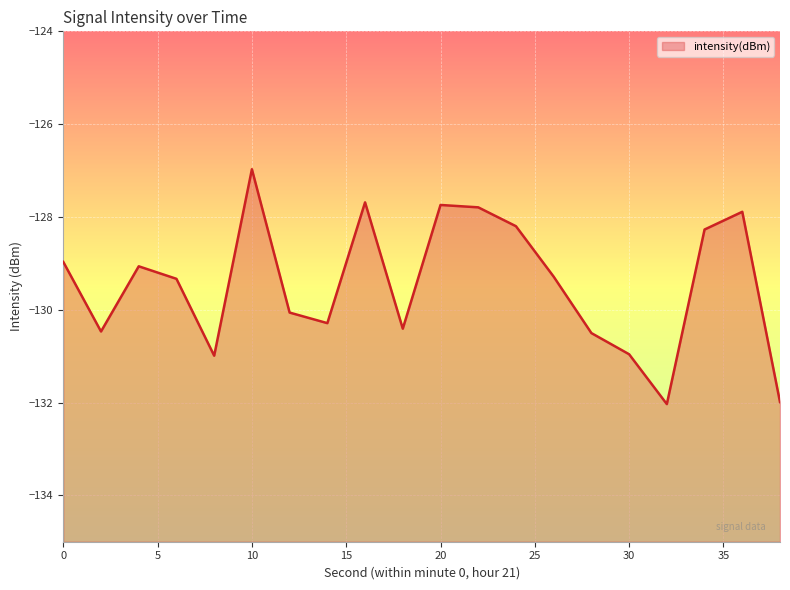

What is the difference between the values at 36 and 20?

0.1